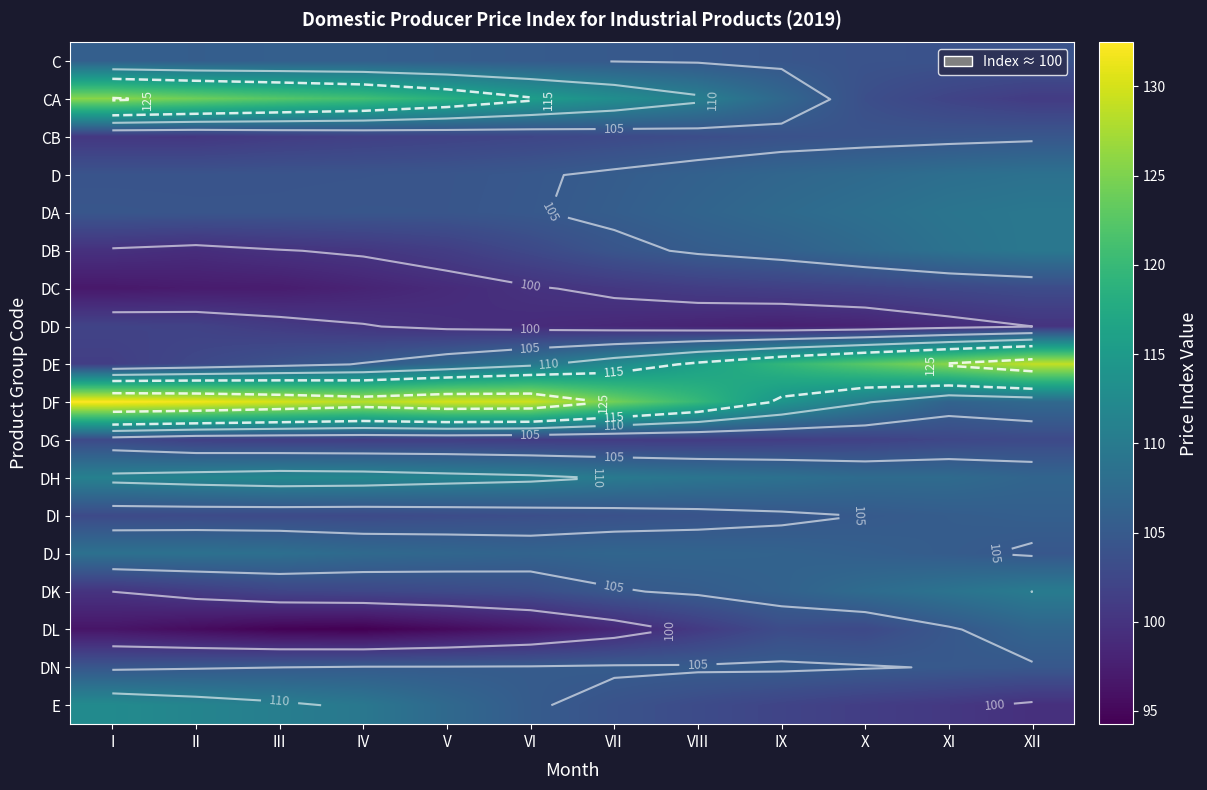

Count the number of data series in this chart.

18